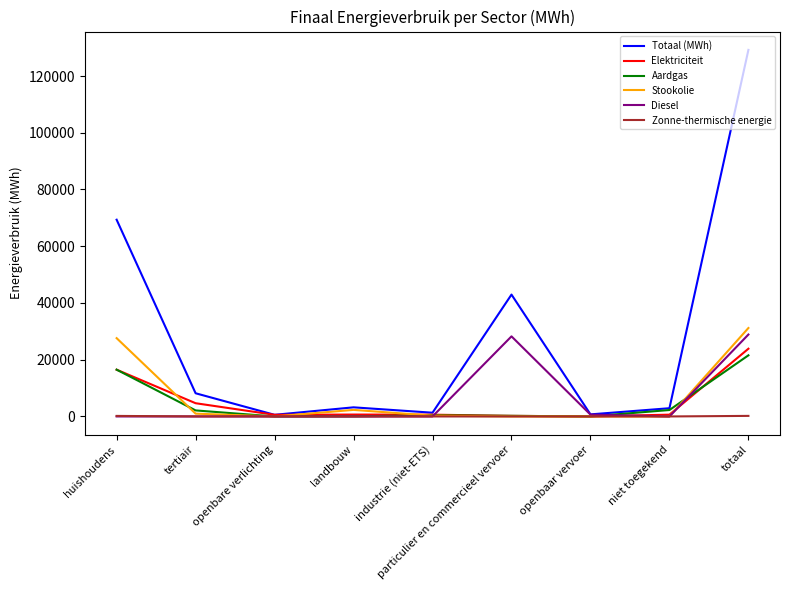

What are all the series names shown in the legend?

Totaal (MWh), Elektriciteit, Aardgas, Stookolie, Diesel, Zonne-thermische energie